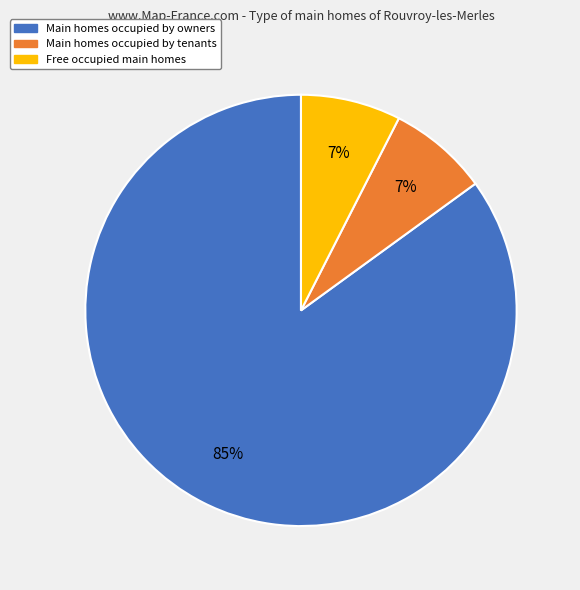

Does any single category account for the majority?

Yes